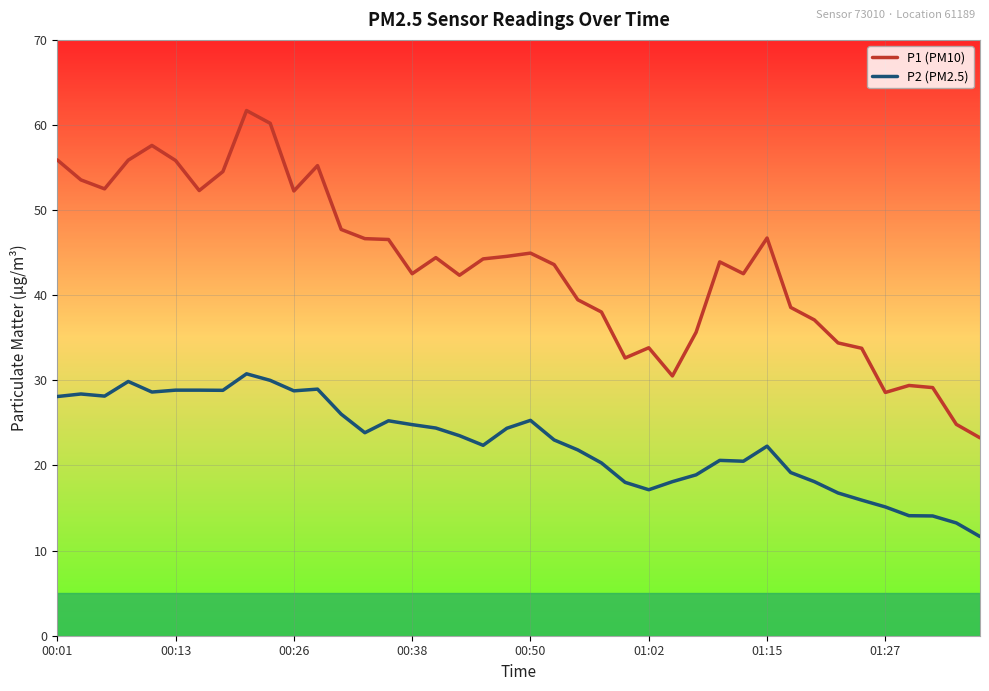

Which series has the widest spread of values?

P1 (PM10)